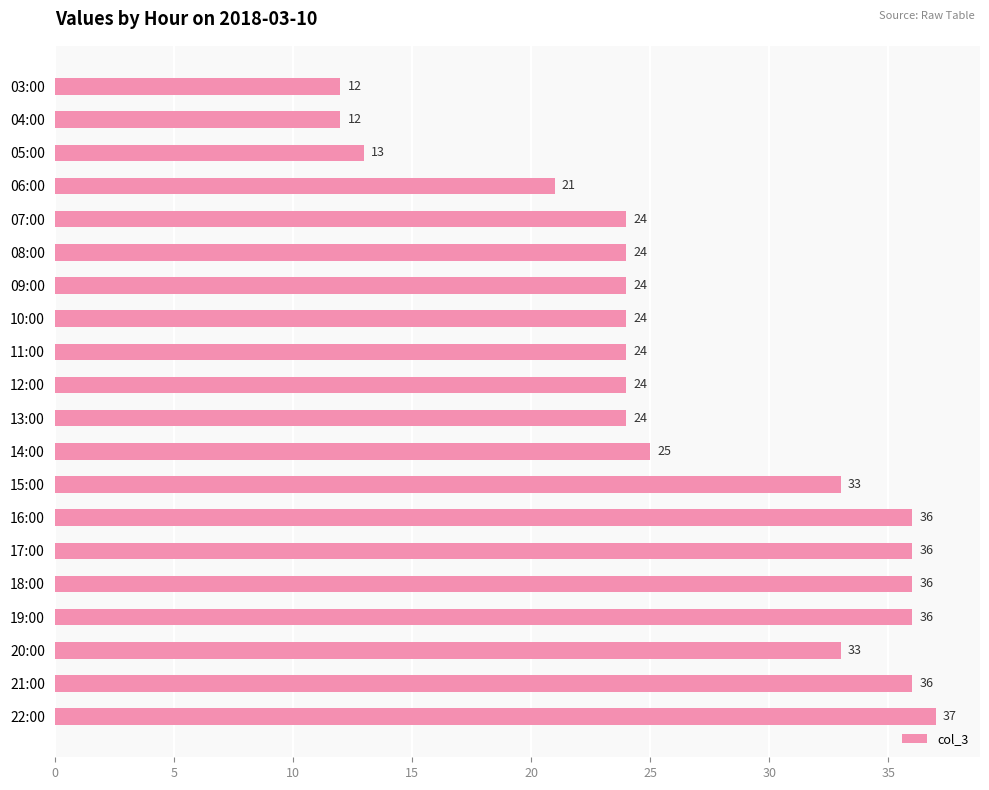

What is the difference between the second highest and second lowest values?

24